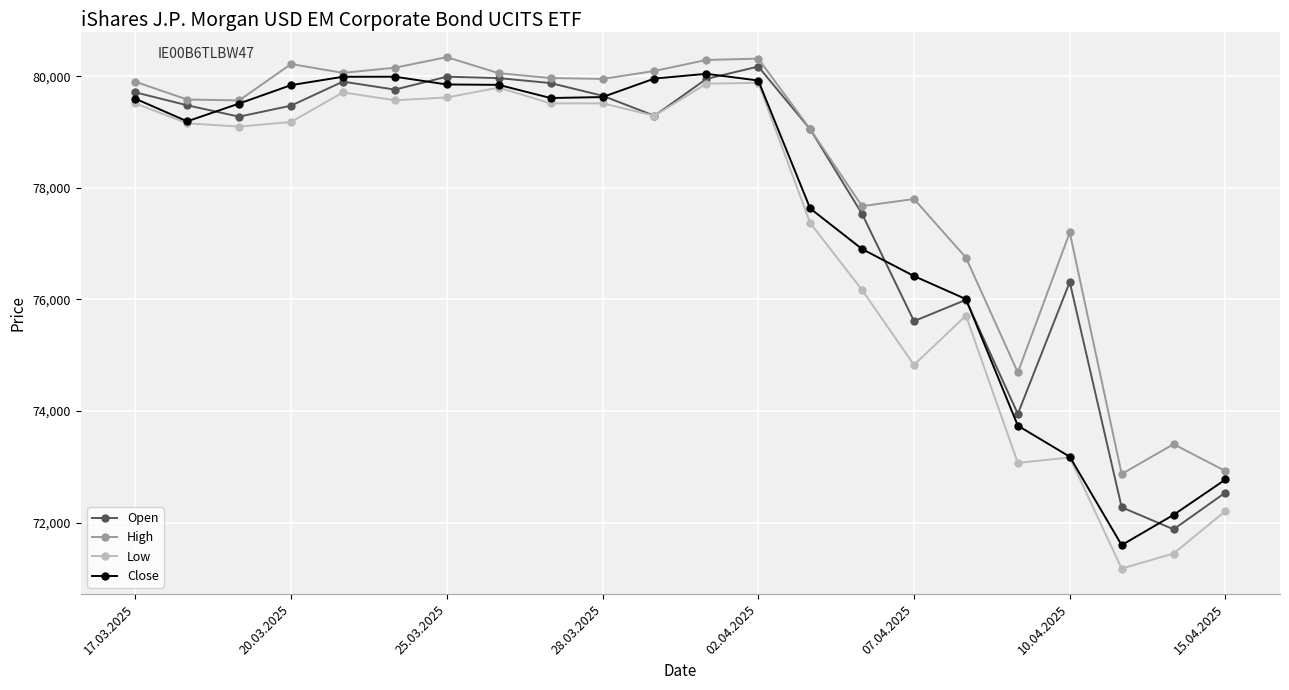

Which series has the largest total across all categories?

High